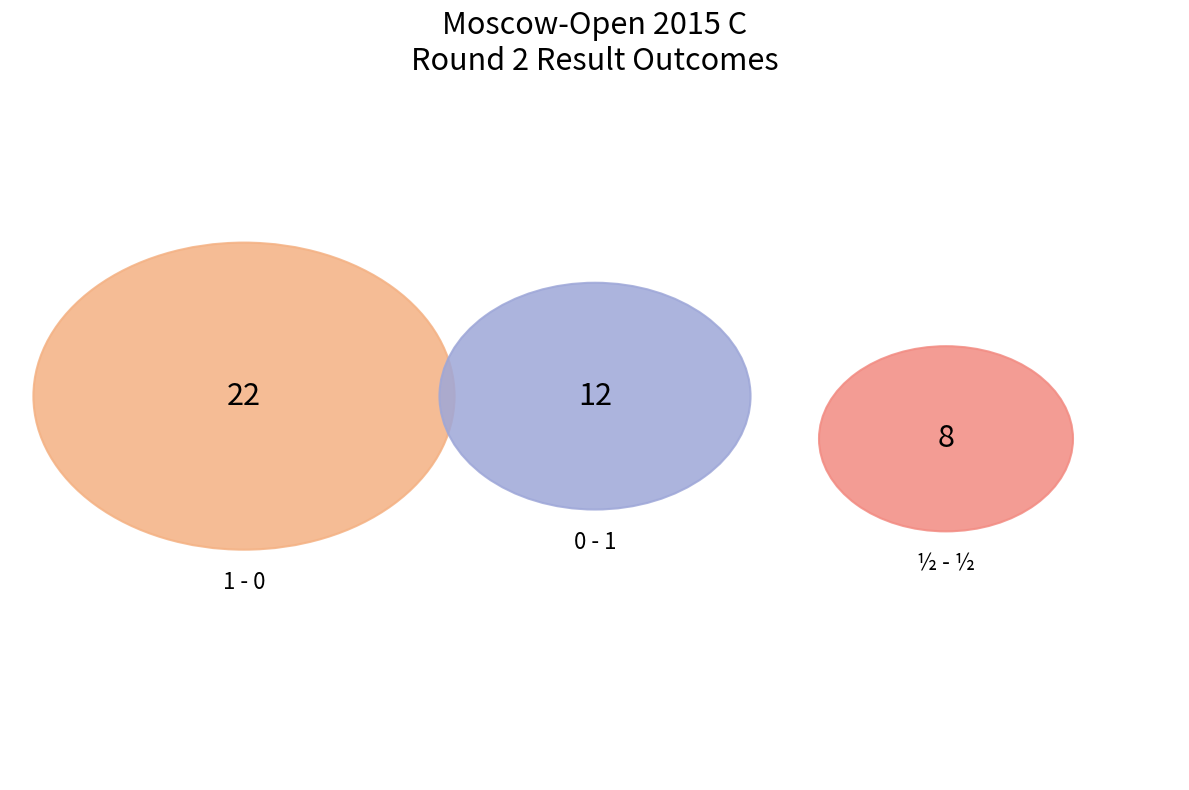

What is the majority slice?

1 - 0